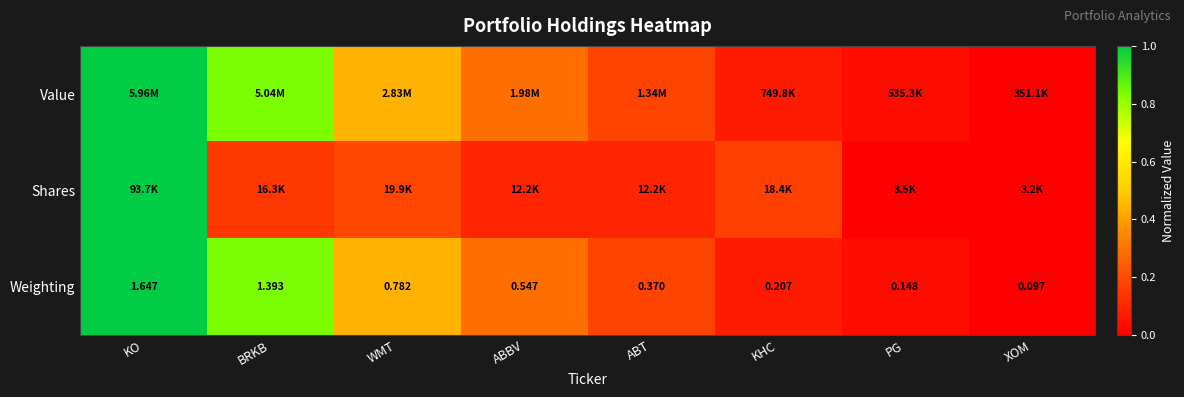

List the labels in order of Weighting value, smallest first.

XOM, PG, KHC, ABT, ABBV, WMT, BRKB, KO